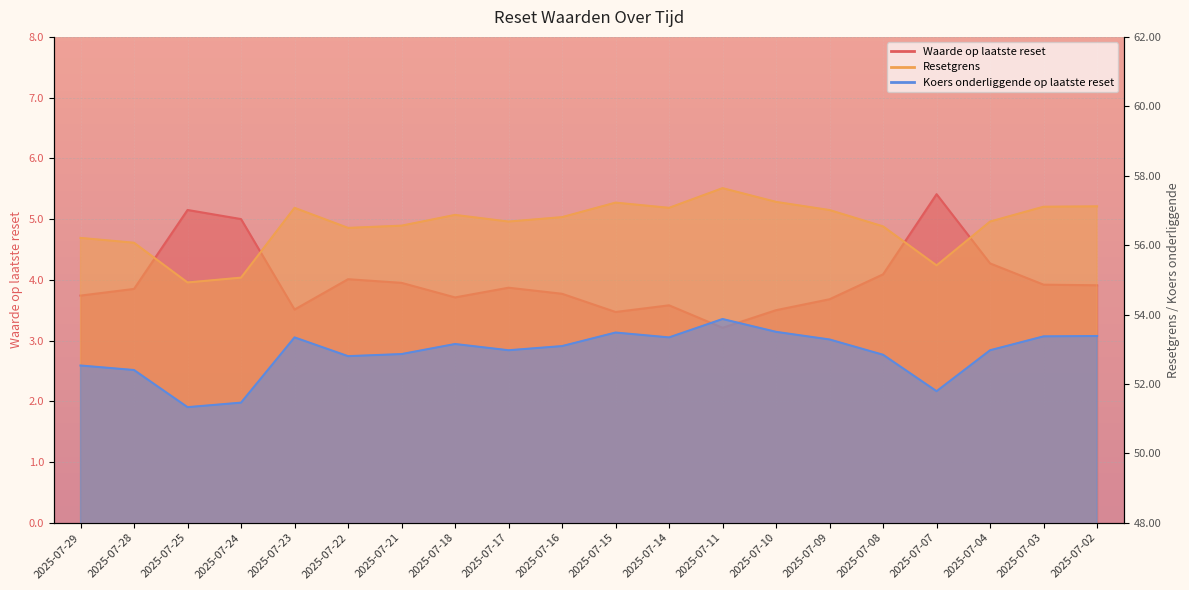

True or false: Koers onderliggende op laatste reset and Resetgrens intersect in this chart.

False